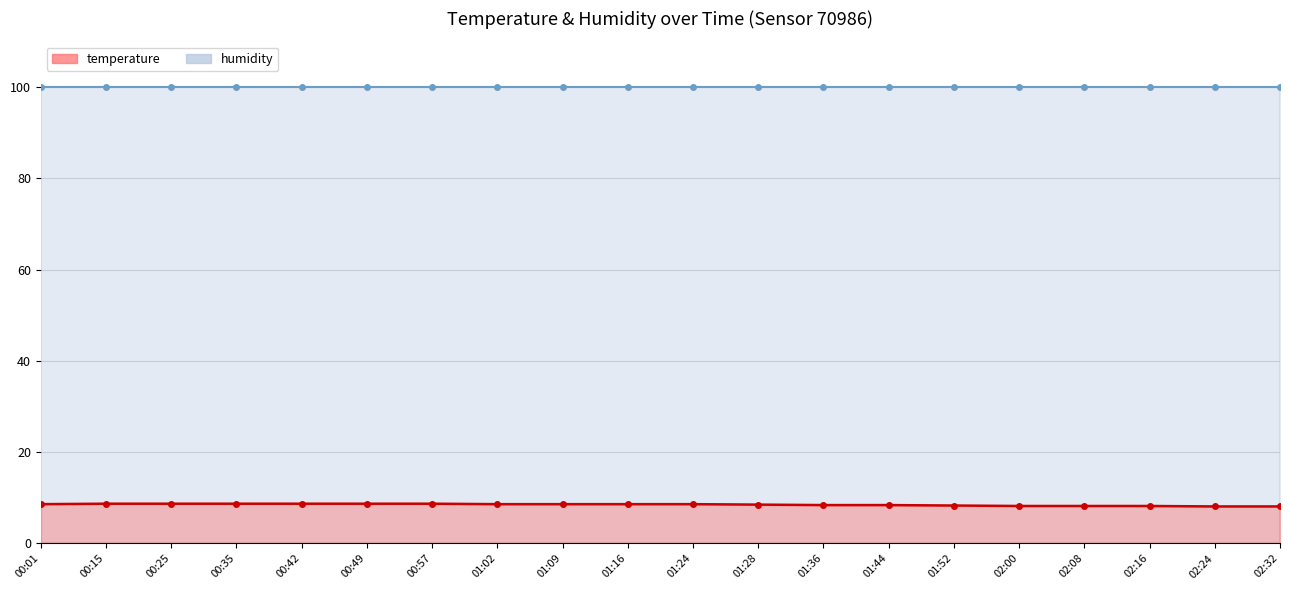

What position from the left is 00:01?

1